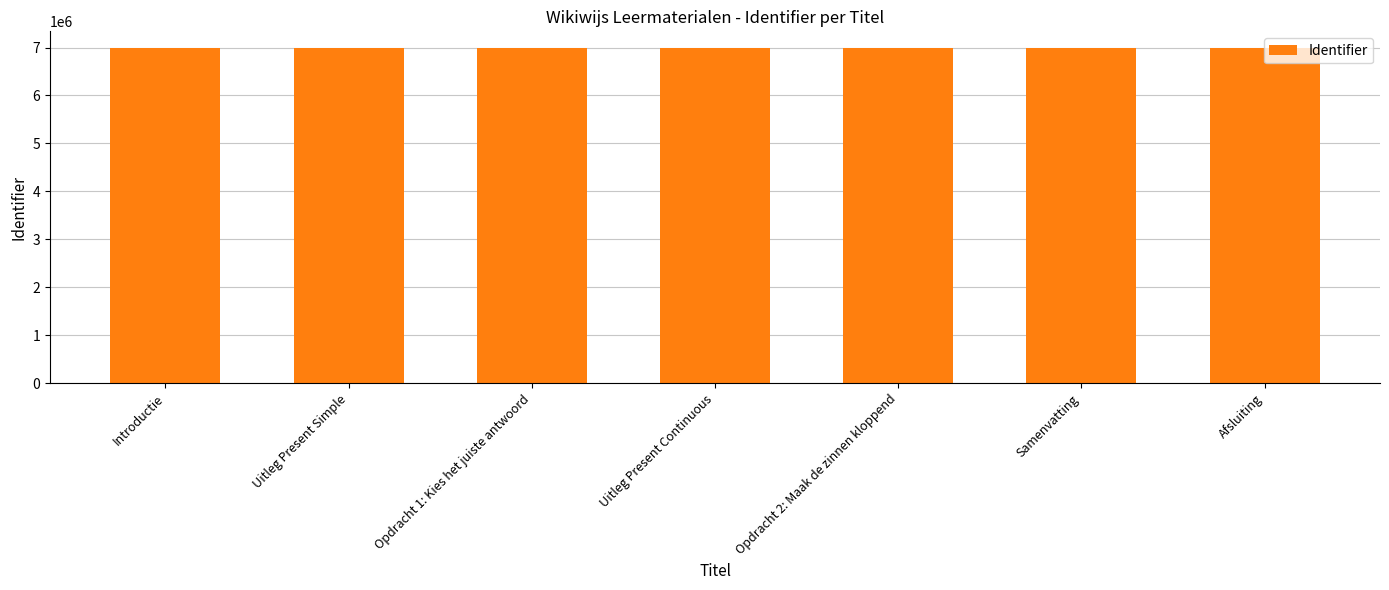

What is the change in value from Opdracht 2: Maak de zinnen kloppend to Afsluiting?

-101